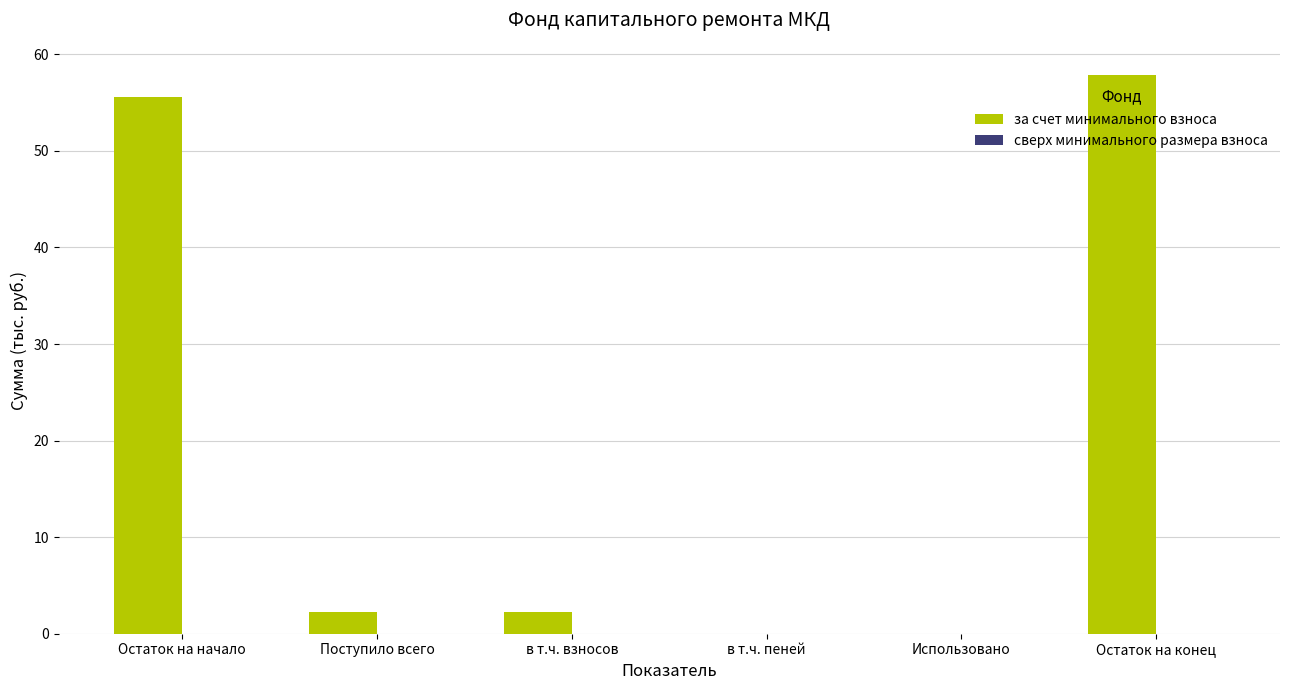

At which category does the chart reach its peak across all series?

Остаток на конец